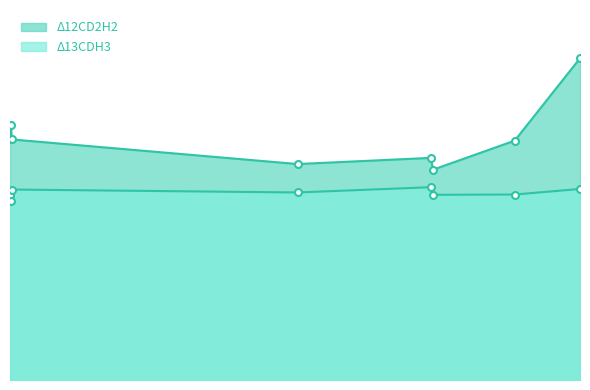

Reading left to right, what are all the values shown in this chart?

Δ12CD2H2: 8.2	8.7	8.2	7.4	7.6	7.2	8.2	11.0
Δ13CDH3: 6.3	6.1	6.5	6.4	6.6	6.3	6.3	6.5